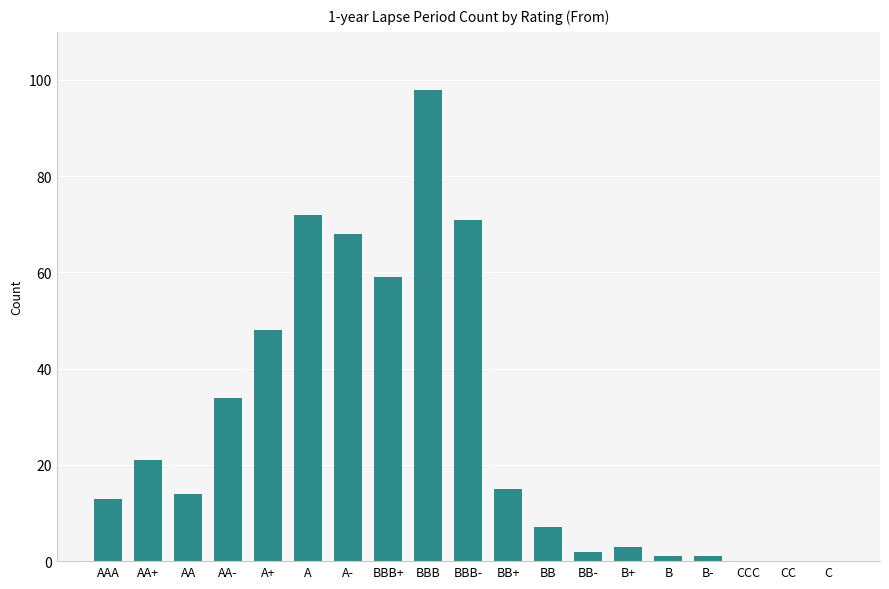

Reading left to right, extract all data points from this chart.

13	21	14	34	48	72	68	59	98	71	15	7	2	3	1	1	0	0	0